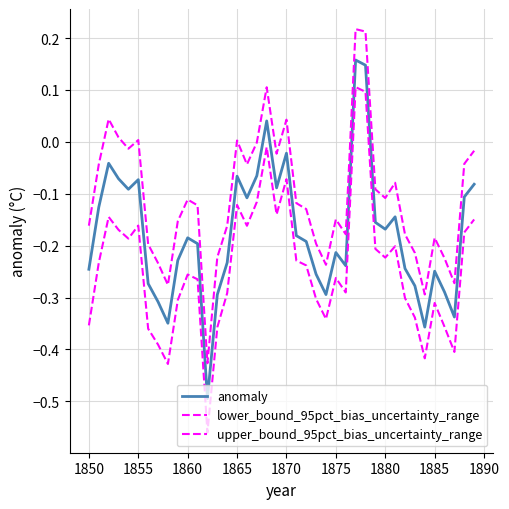

How many lines are shown in the chart?

3